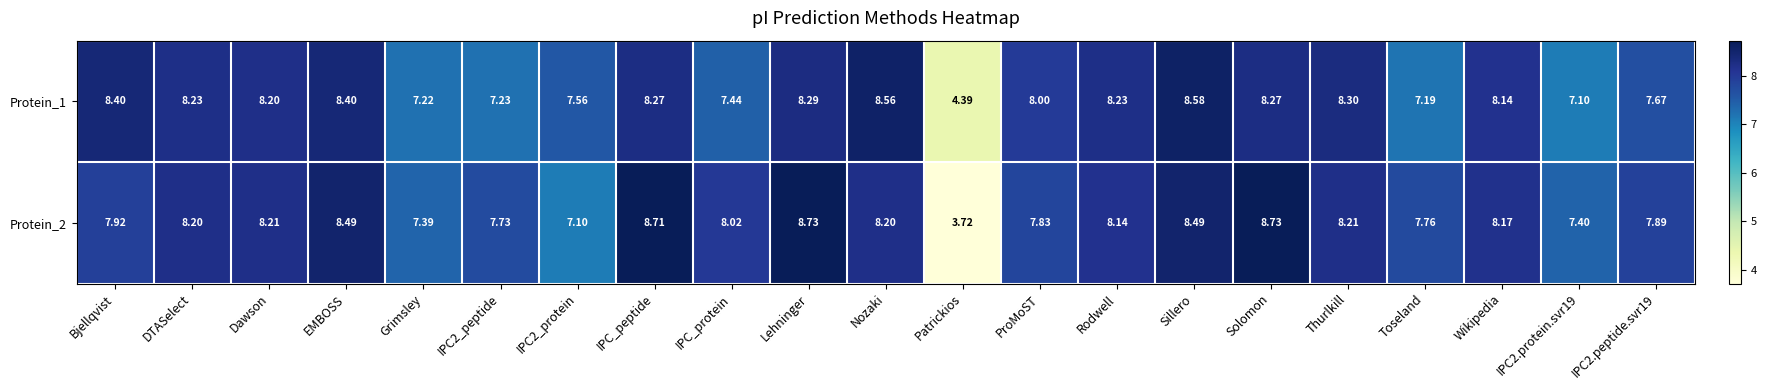

At which label does Protein_1 reach its peak?

Sillero